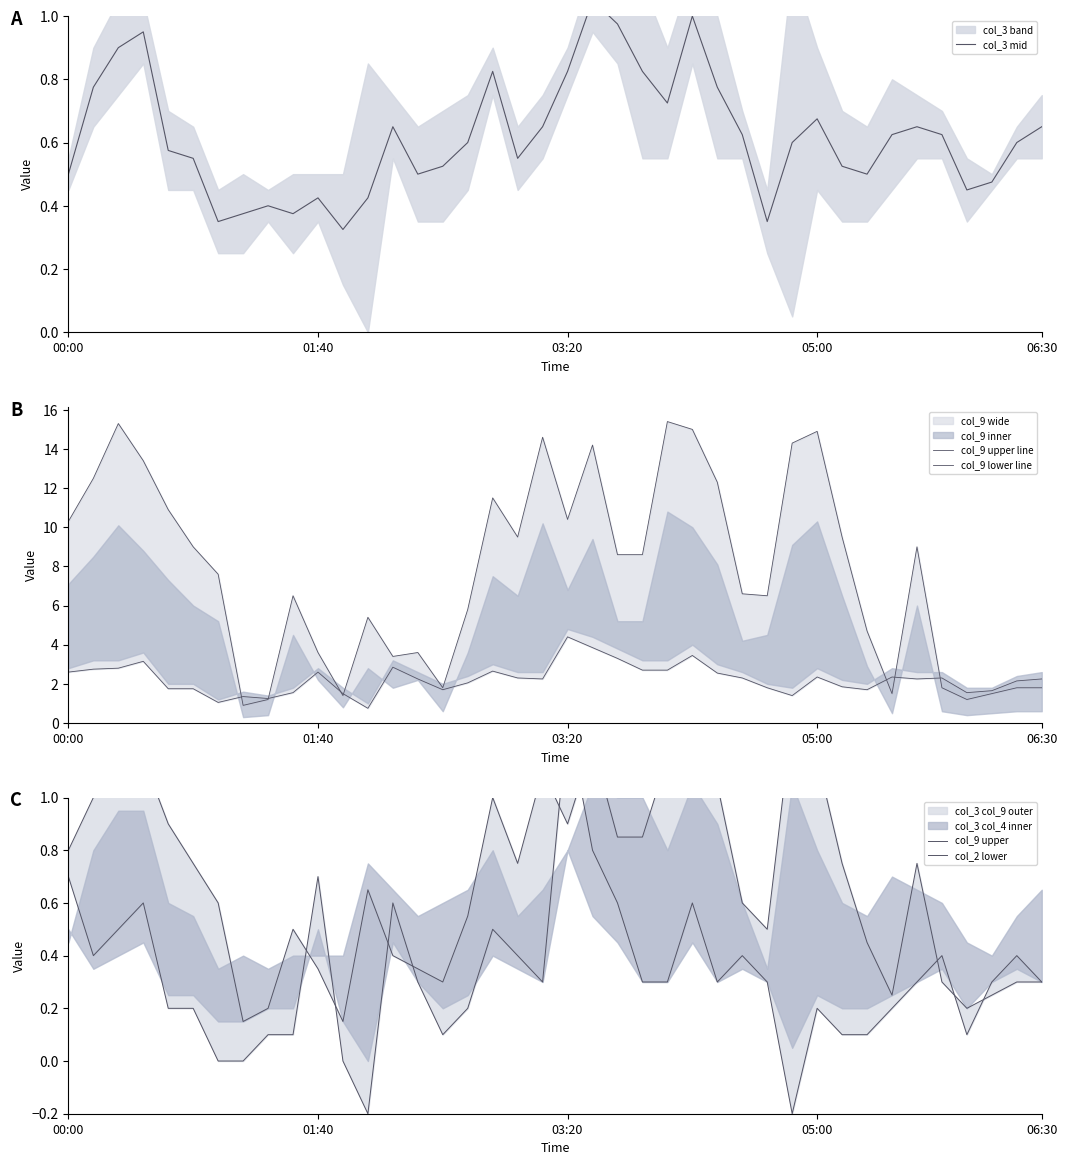

How many values in the col_9 upper line series are below 8?

20